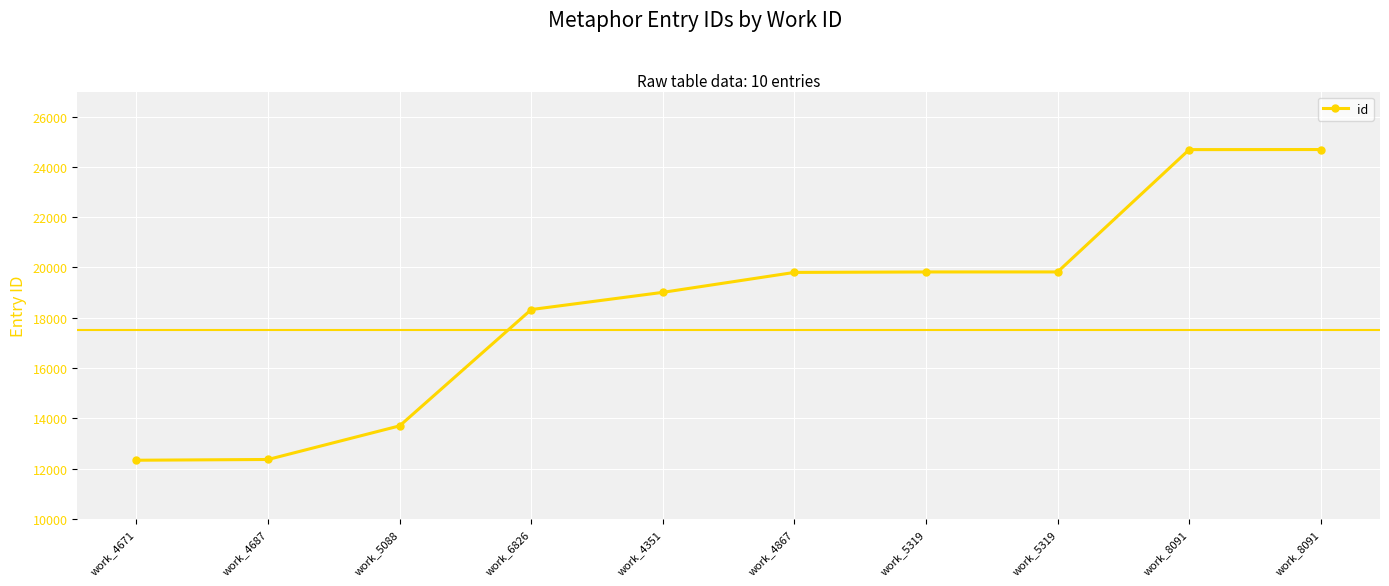

What is the value of the 6th point from the left?

19804